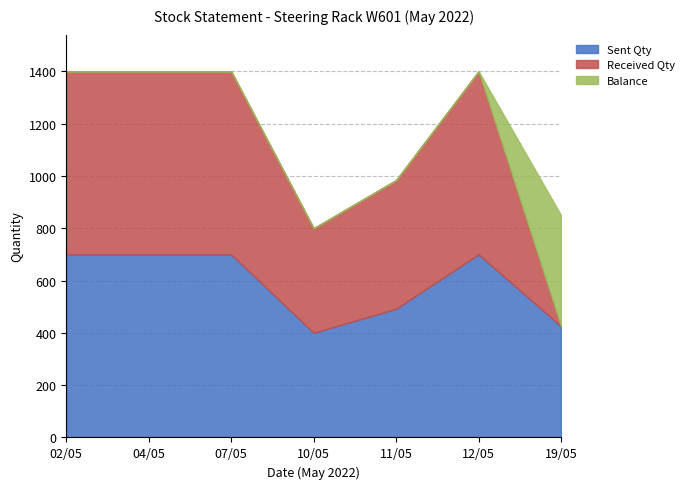

What is the lowest value of the Sent Qty series?

400